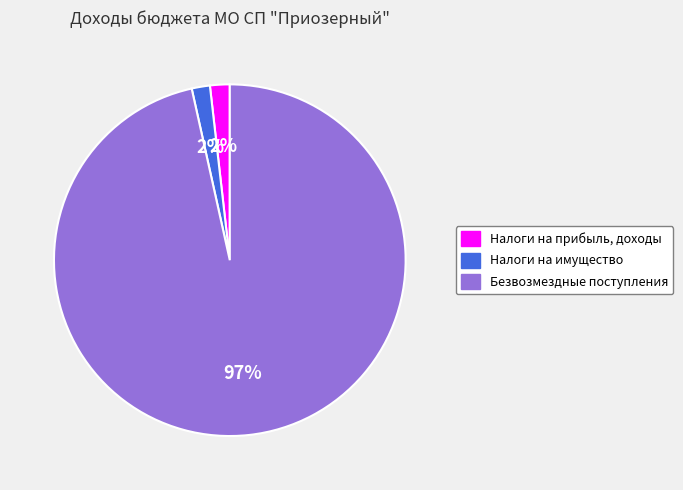

Which has a higher value, Налоги на имущество or Безвозмездные поступления?

Безвозмездные поступления